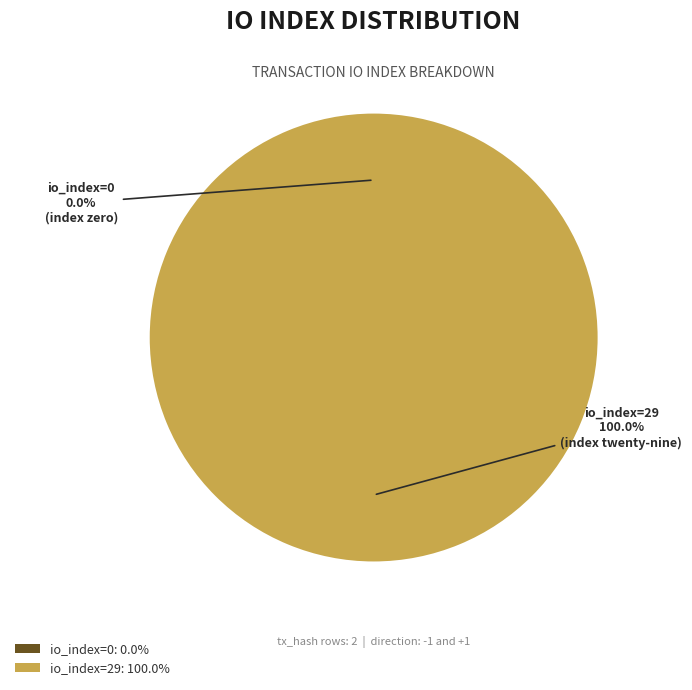

Does io_index=29 represent more than half of the total?

Yes